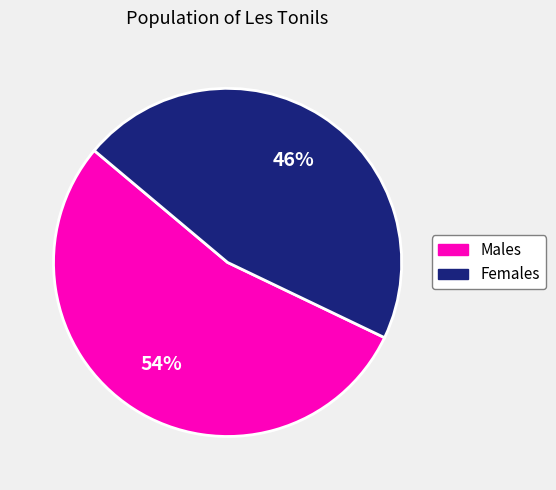

To the nearest percent, what is the average slice percentage?

50%